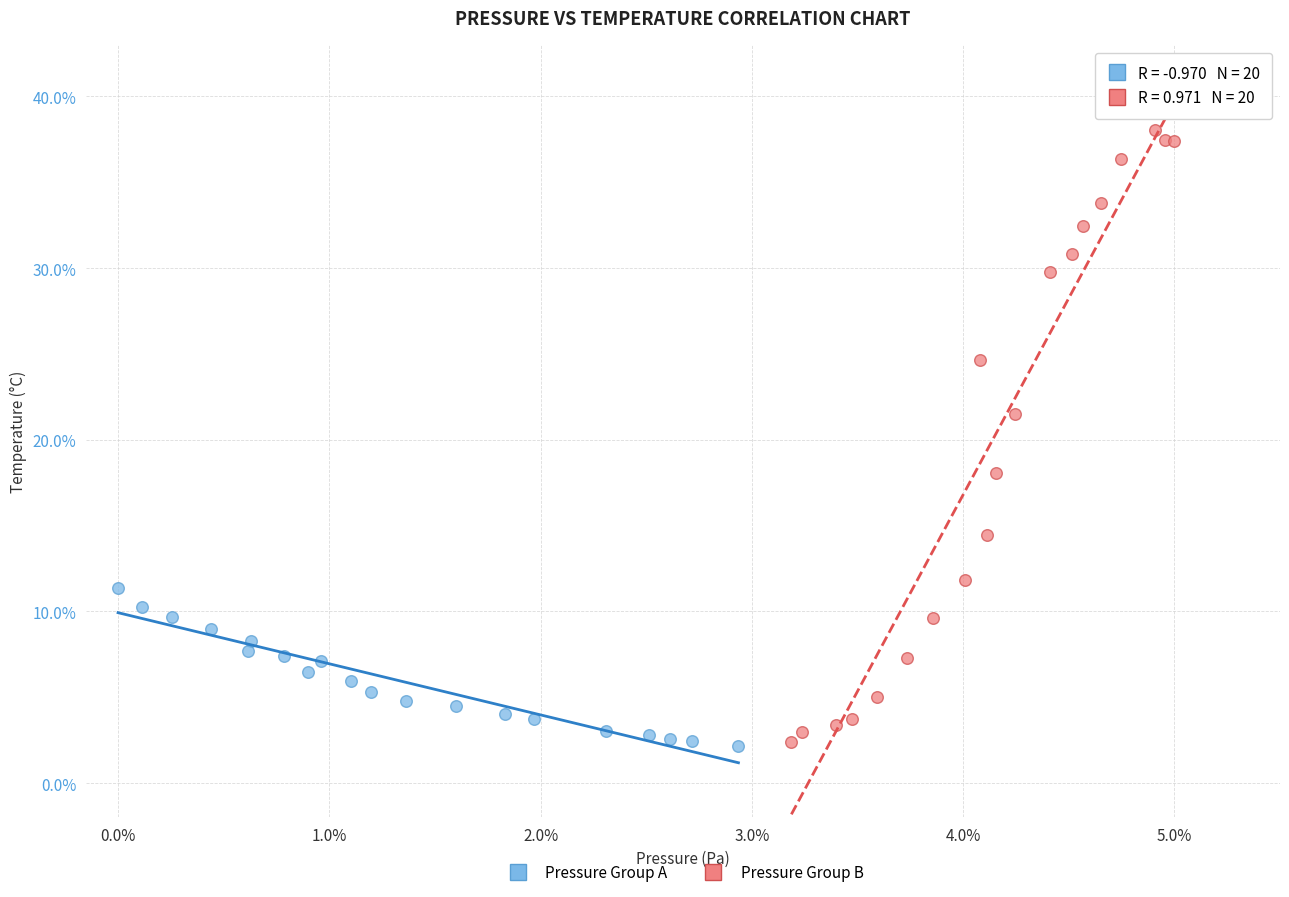

Which series has the widest spread of Y values?

Pressure Group B